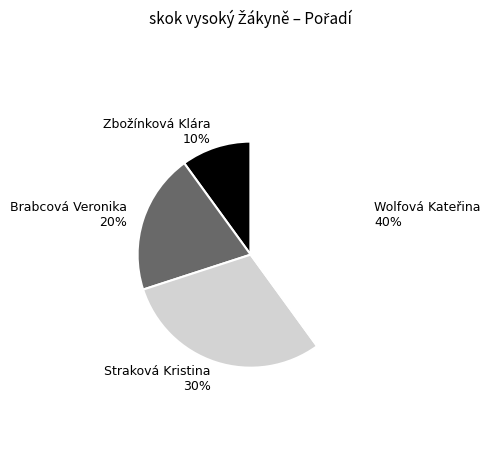

To the nearest percent, what percentage of the pie is Brabcová Veronika 20%?

20%